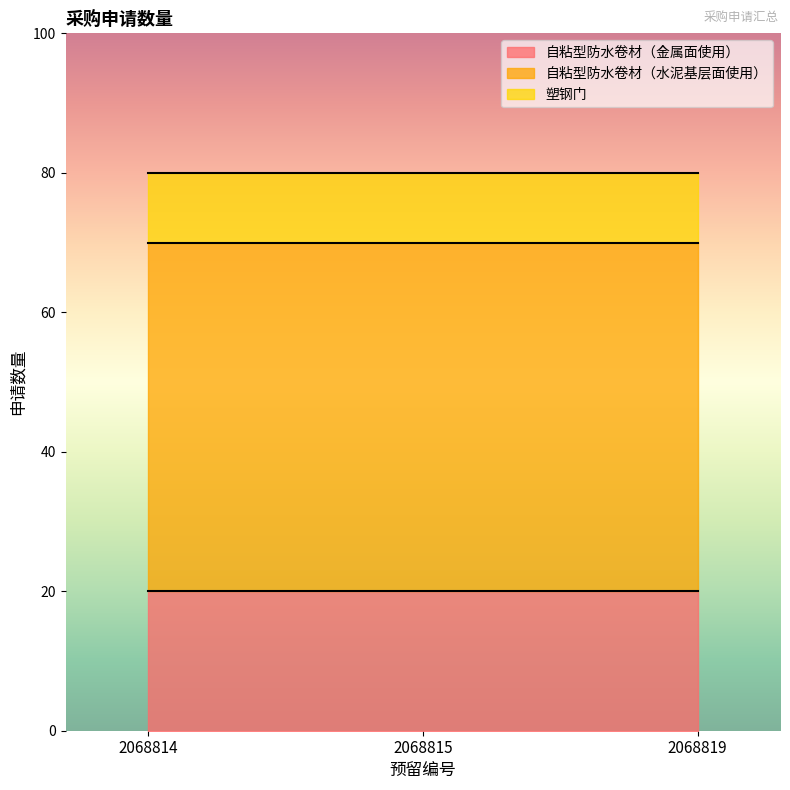

At which category does the chart reach its peak across all series?

2068814